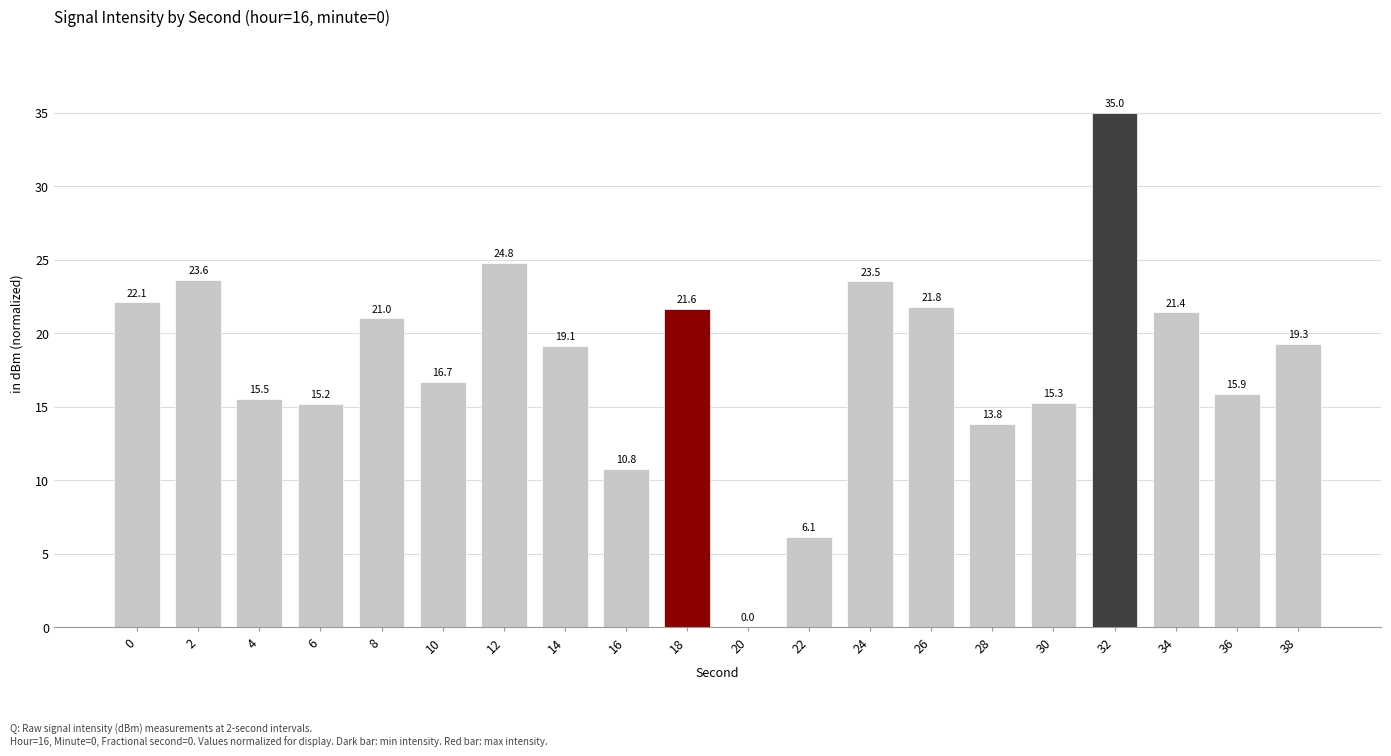

Reading left to right, list all the values displayed in this chart.

0=22.1	2=23.6	4=15.5	6=15.2	8=21.0	10=16.7	12=24.8	14=19.1	16=10.8	18=21.6	20=0.0	22=6.1	24=23.5	26=21.8	28=13.8	30=15.3	32=35.0	34=21.4	36=15.9	38=19.3